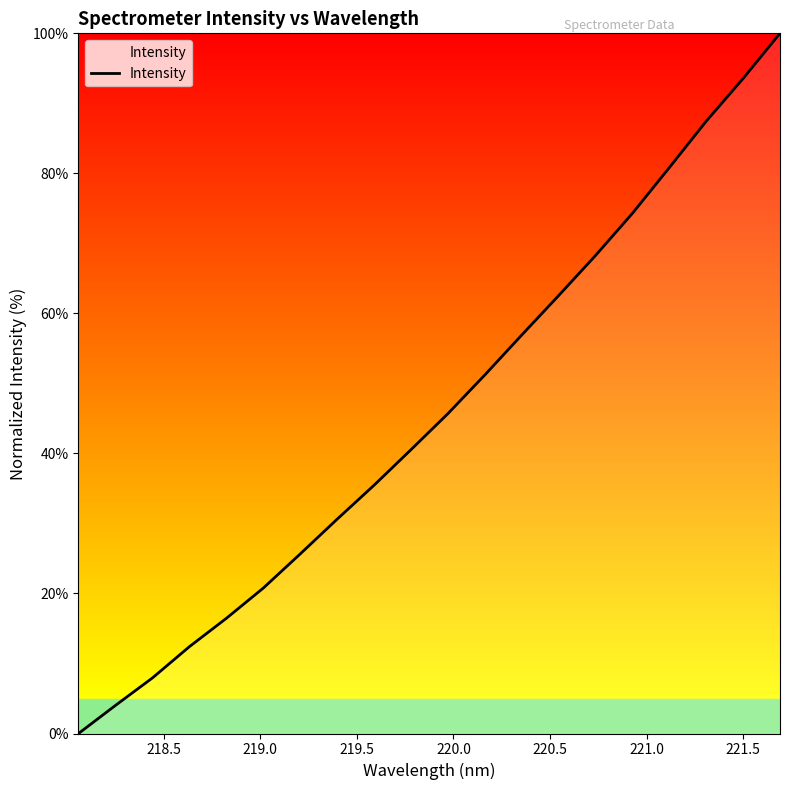

Reading left to right, what are all the values shown in this chart?

0.0	4.0	7.9	12.4	16.4	20.8	25.6	30.6	35.5	40.5	45.7	51.2	56.9	62.5	68.3	74.3	80.8	87.4	93.5	100.0